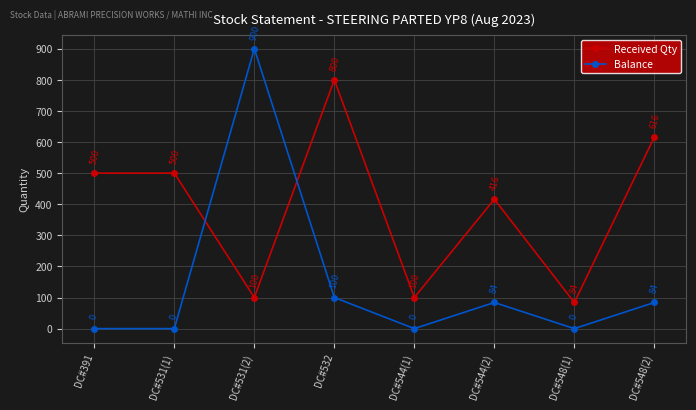

What is the sum of the Balance values at DC#544(2) and DC#531(1)?

84